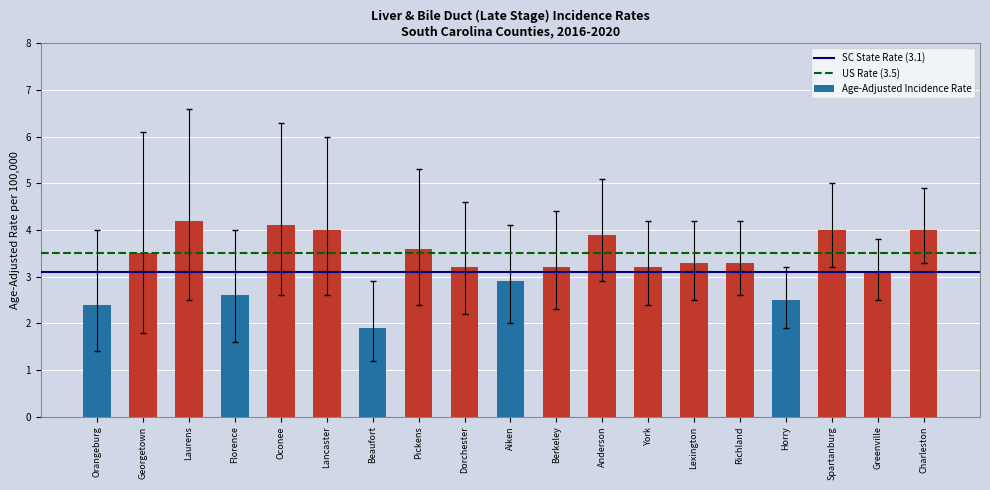

Reading left to right, what are all the values shown in this chart?

2.4	3.5	4.2	2.6	4.1	4.0	1.9	3.6	3.2	2.9	3.2	3.9	3.2	3.3	3.3	2.5	4.0	3.1	4.0